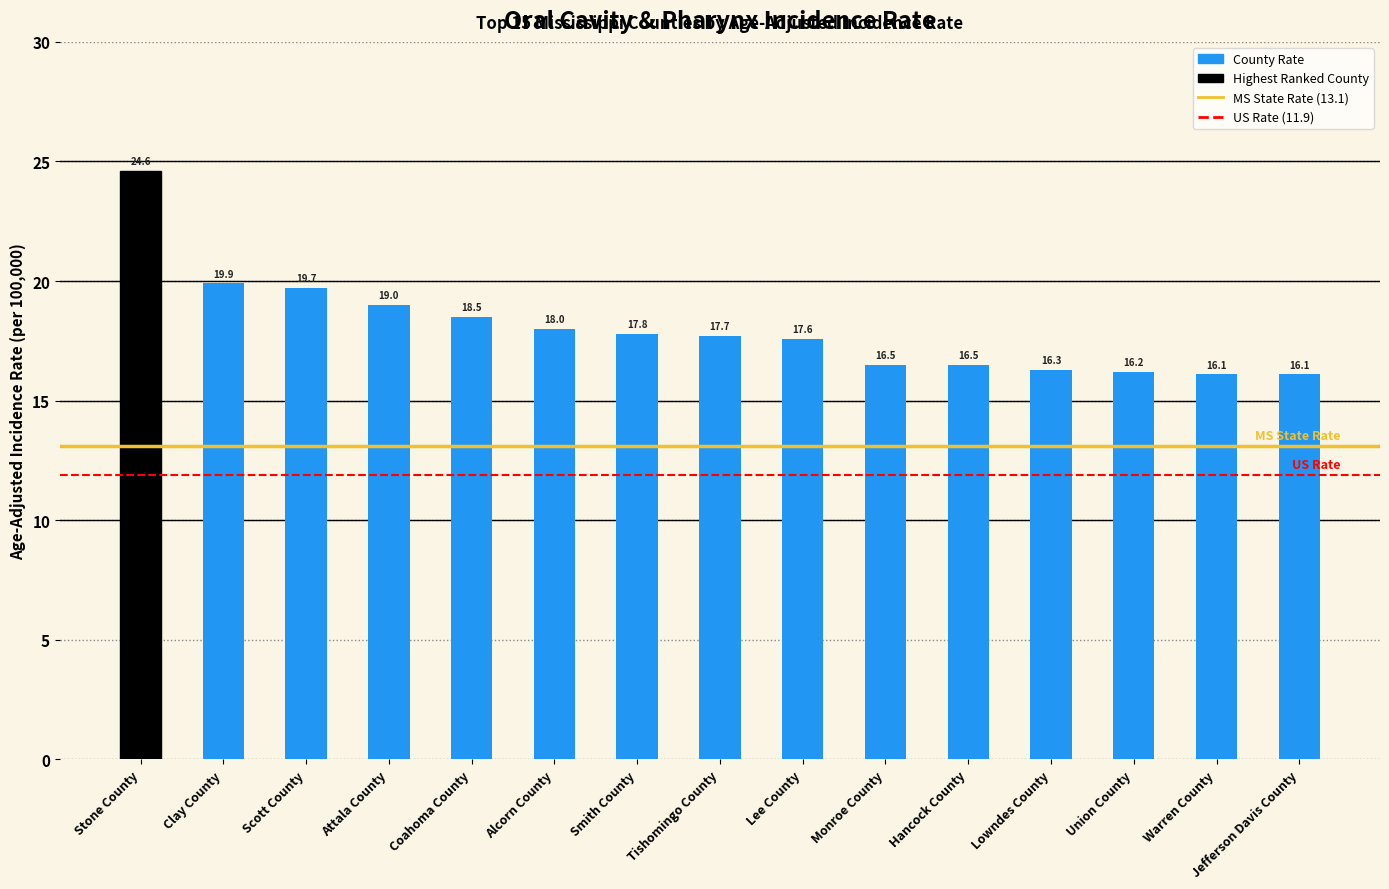

How many series are shown in this chart?

1